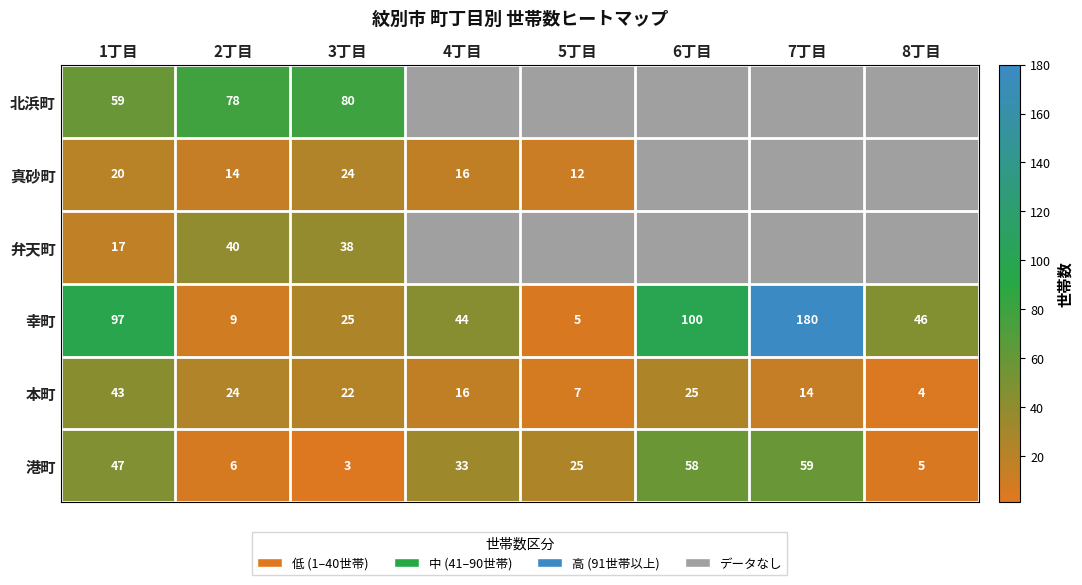

The value of 本町 at 4丁目 is 16. True or false?

True